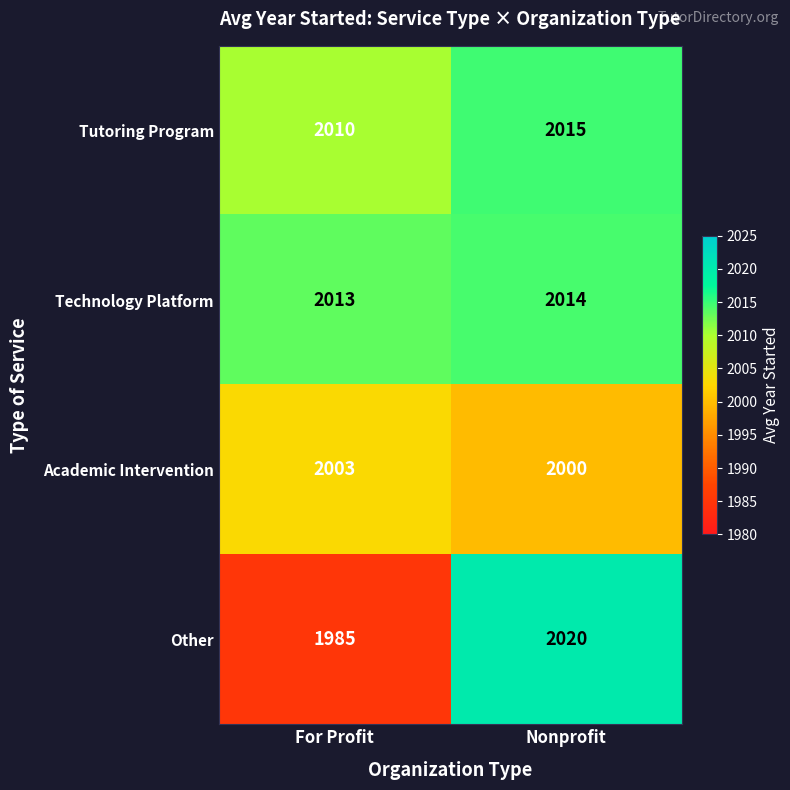

What is the difference between the Academic Intervention values at Nonprofit and For Profit?

3